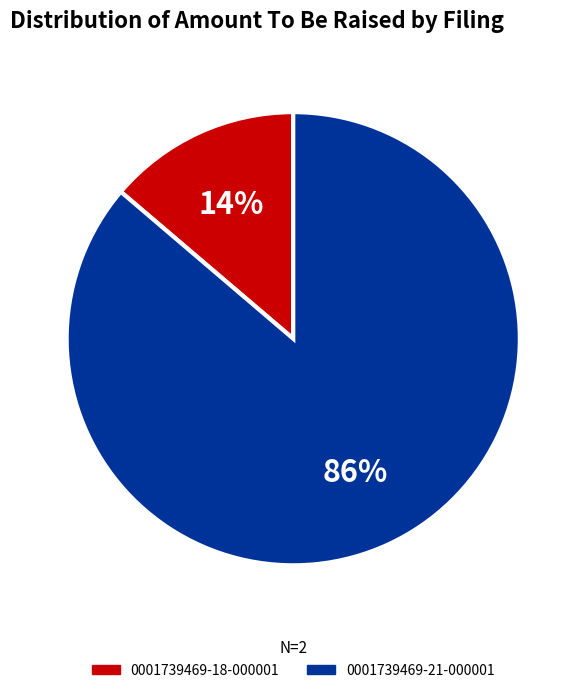

Which category has the biggest portion of the pie?

0001739469-21-000001